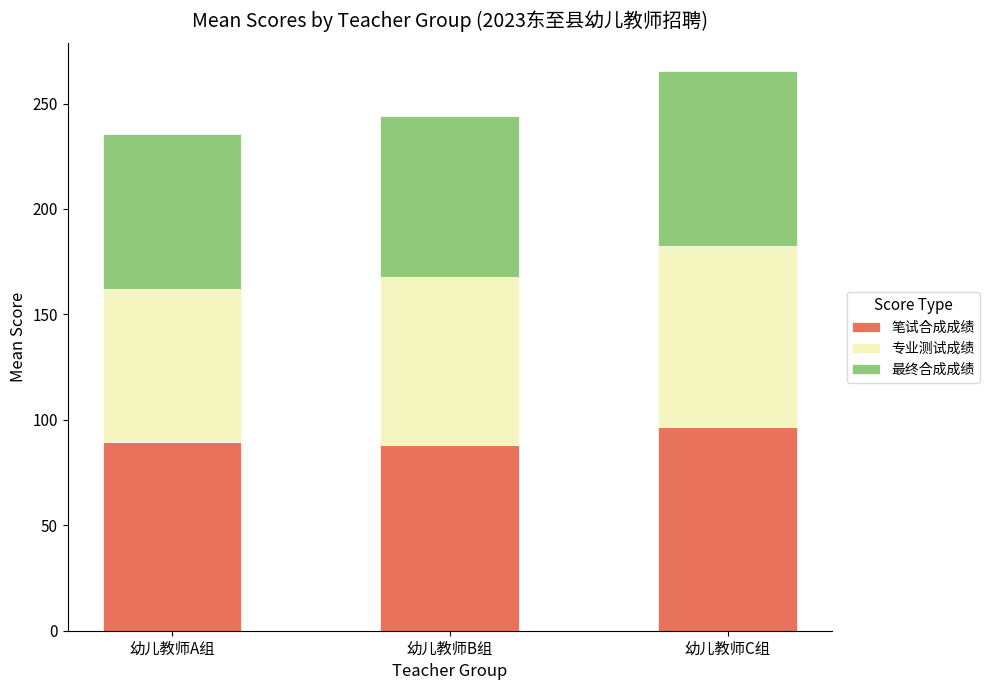

Are the bars grouped side by side (vs. stacked)?

No